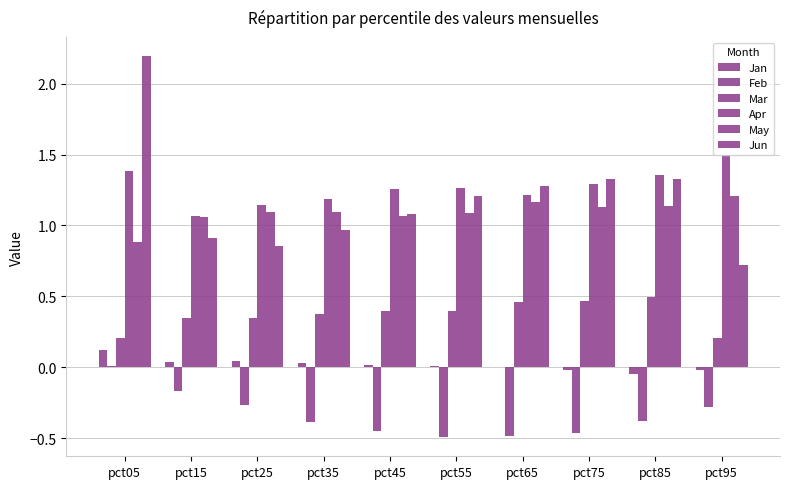

Which series has the largest total across all categories?

Apr